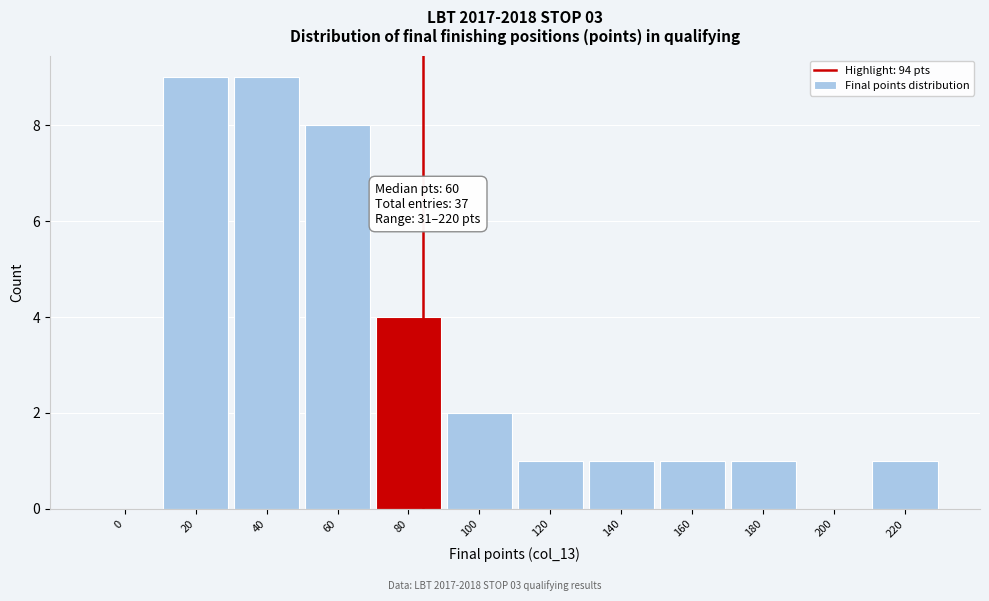

Reading right to left, list all the values displayed in this chart.

220=1	200=0	180=1	160=1	140=1	120=1	100=2	80=4	60=8	40=9	20=9	0=0